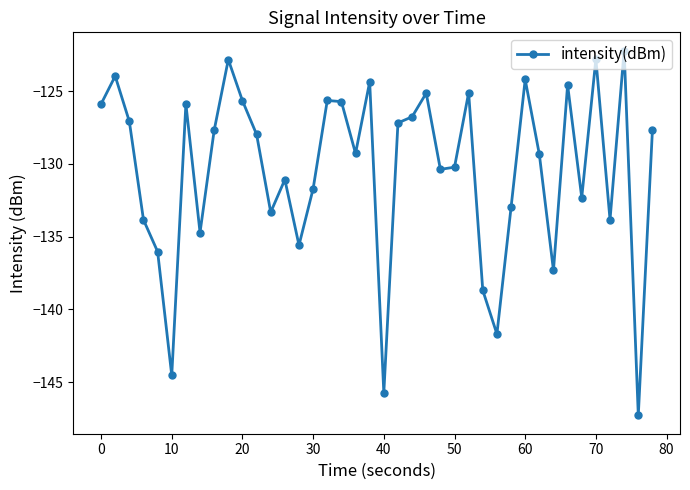

What is the value of the 40th point from the left?

-127.7